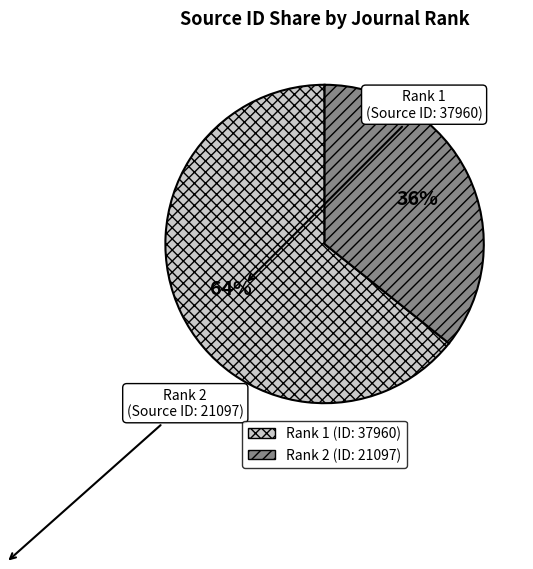

Combined, do Rank 2 and Rank 1 account for over 50%?

Yes